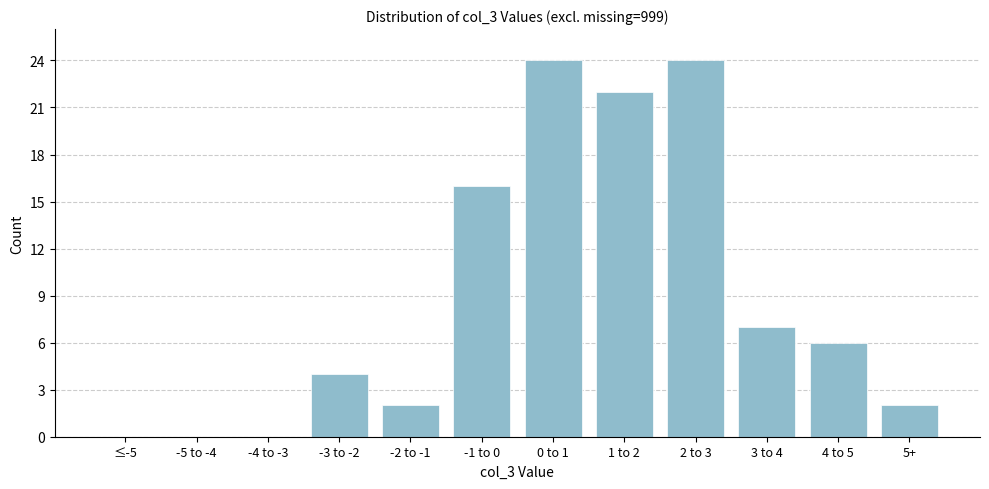

Reading left to right, what are all the values shown in this chart?

≤-5=0	-5 to -4=0	-4 to -3=0	-3 to -2=4	-2 to -1=2	-1 to 0=16	0 to 1=24	1 to 2=22	2 to 3=24	3 to 4=7	4 to 5=6	5+=2